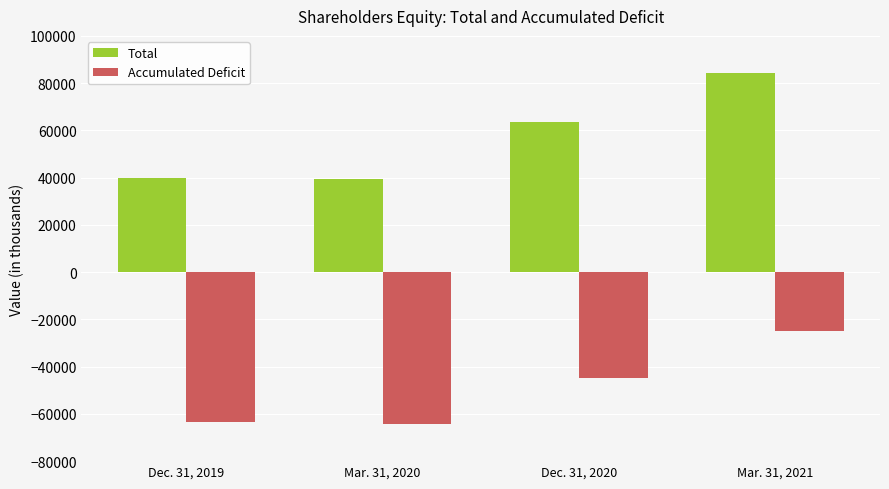

What is the difference between the highest and lowest values at Dec. 31, 2020?

108186